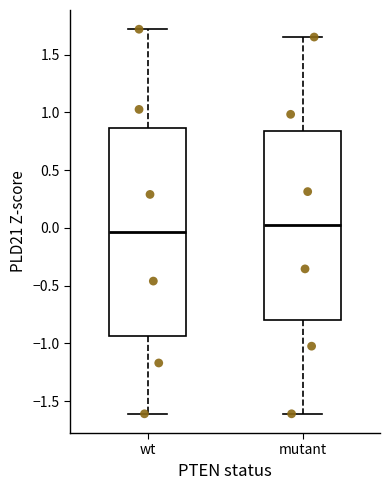

Where is the upper edge of the box for mutant on the y-axis? The values are not printed on the chart, so give them approximately, as read against the axis.

0.85